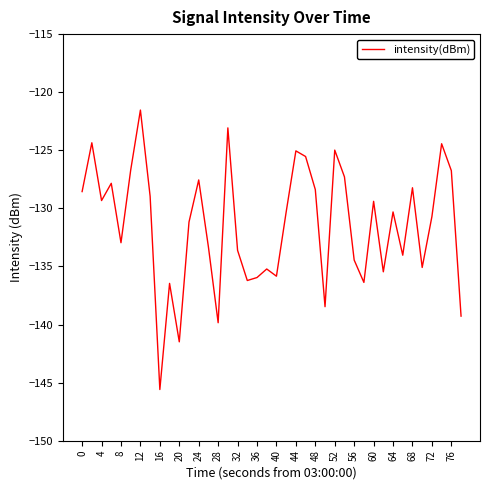

What is the difference between the maximum and minimum values?

24.1